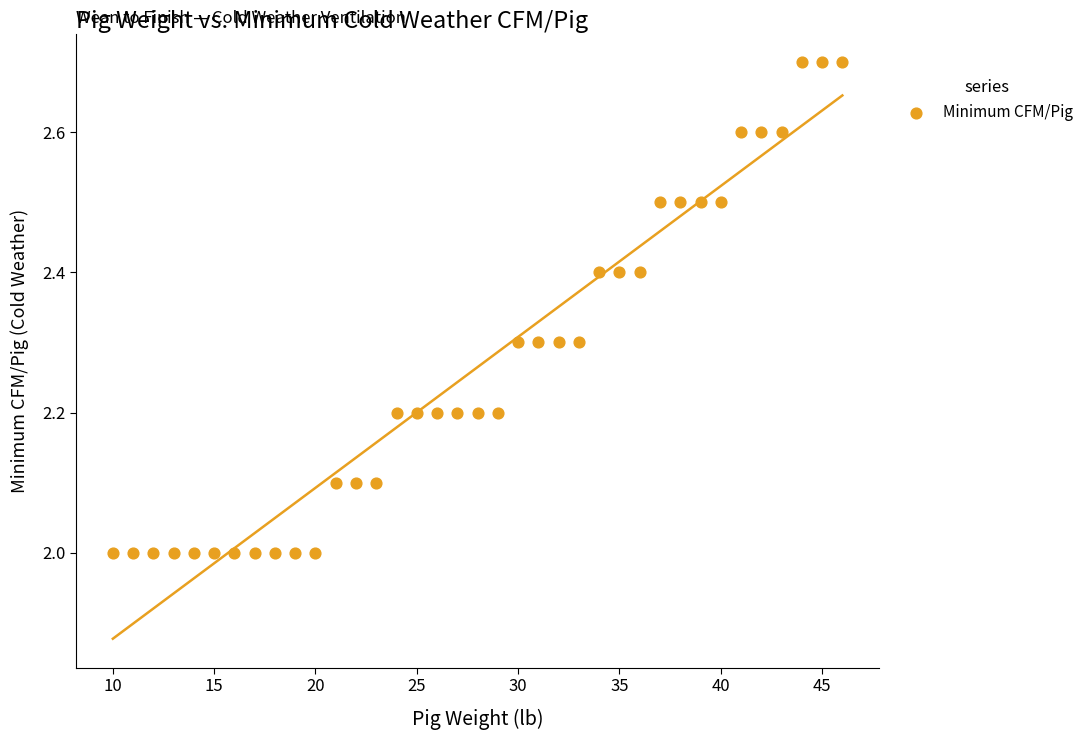

What is the range of Y values (max minus min)?

0.7